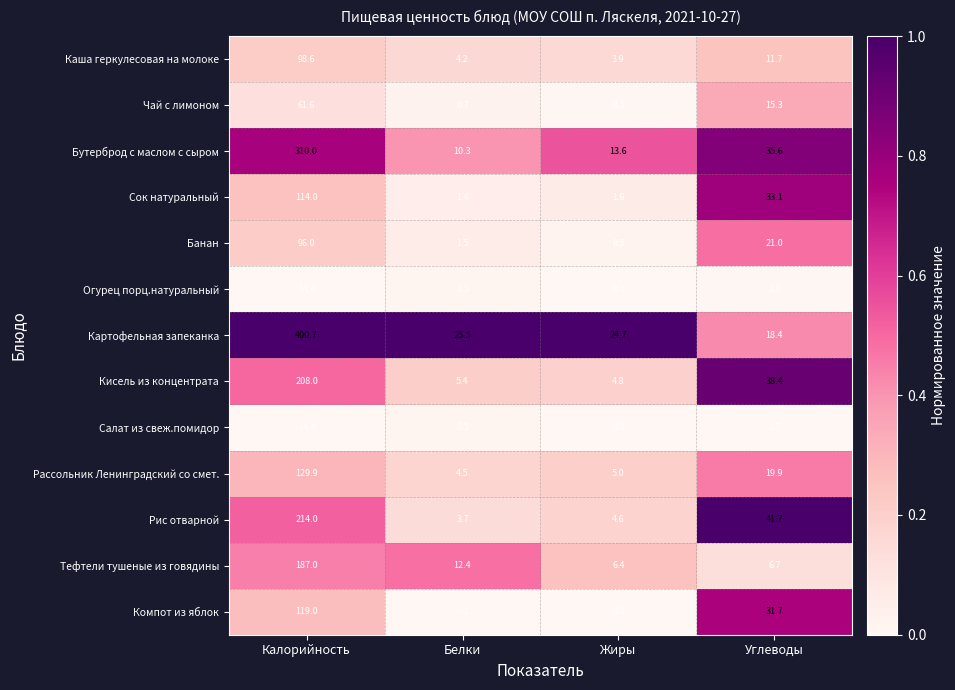

What is the maximum value for Картофельная запеканка?

400.7